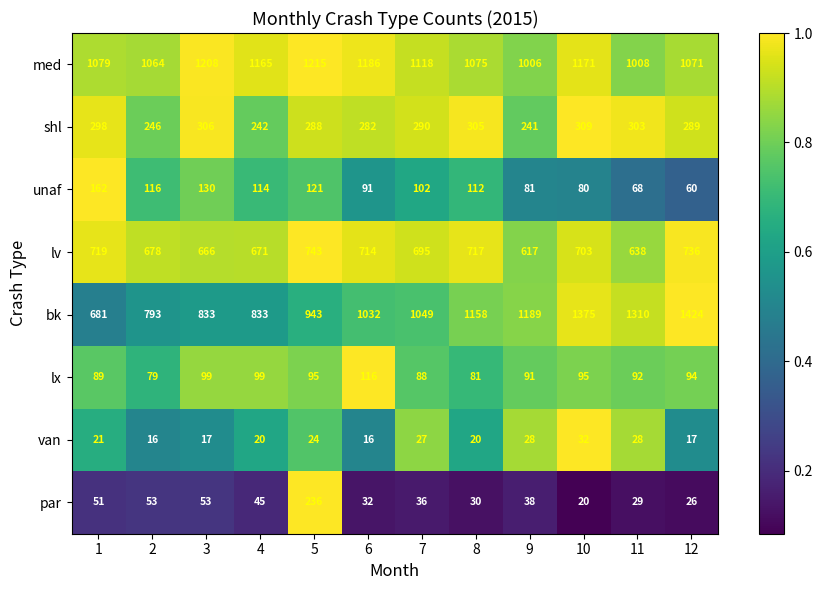

List the series in order of their peak value, highest first.

bk, med, lv, shl, par, unaf, lx, van